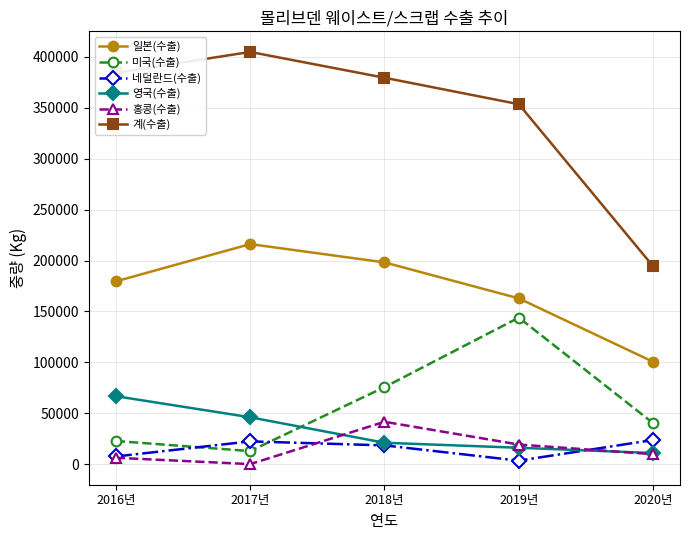

At which category is the sum across all series the highest?

2018년